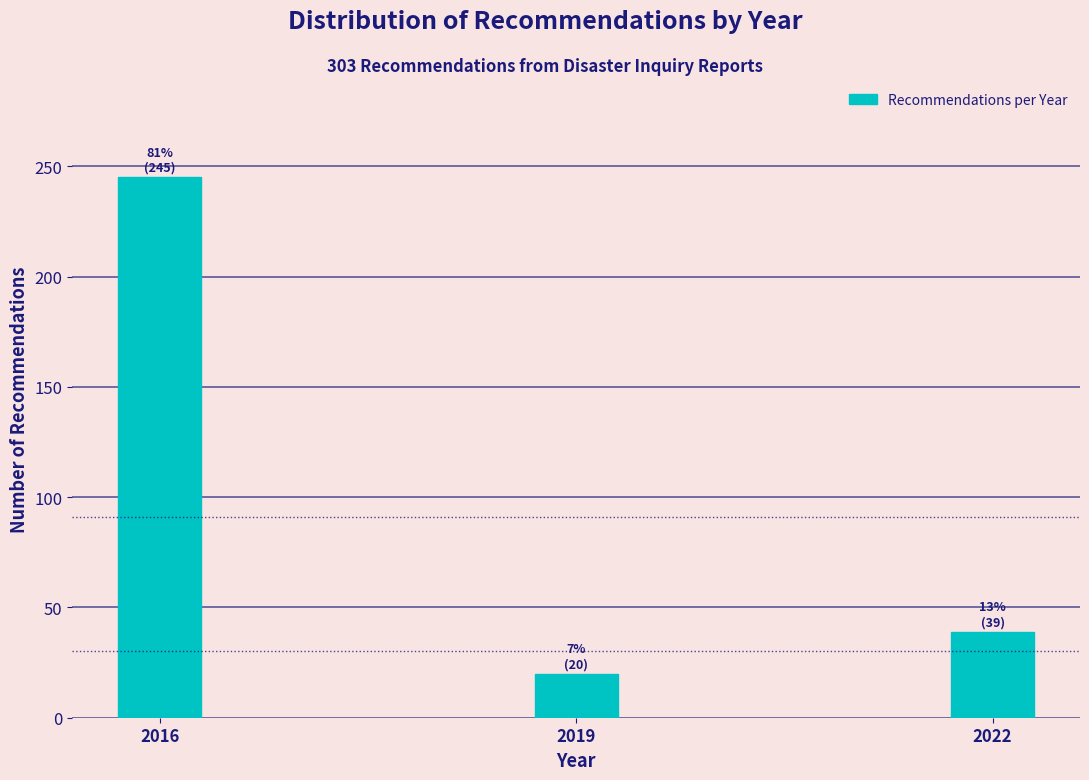

Reading left to right, extract all data points from this chart.

245	20	39